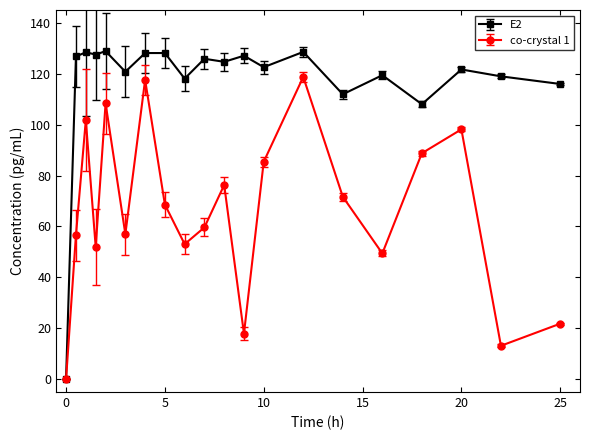

Rank the series by their average value, from highest to lowest.

E2, co-crystal 1